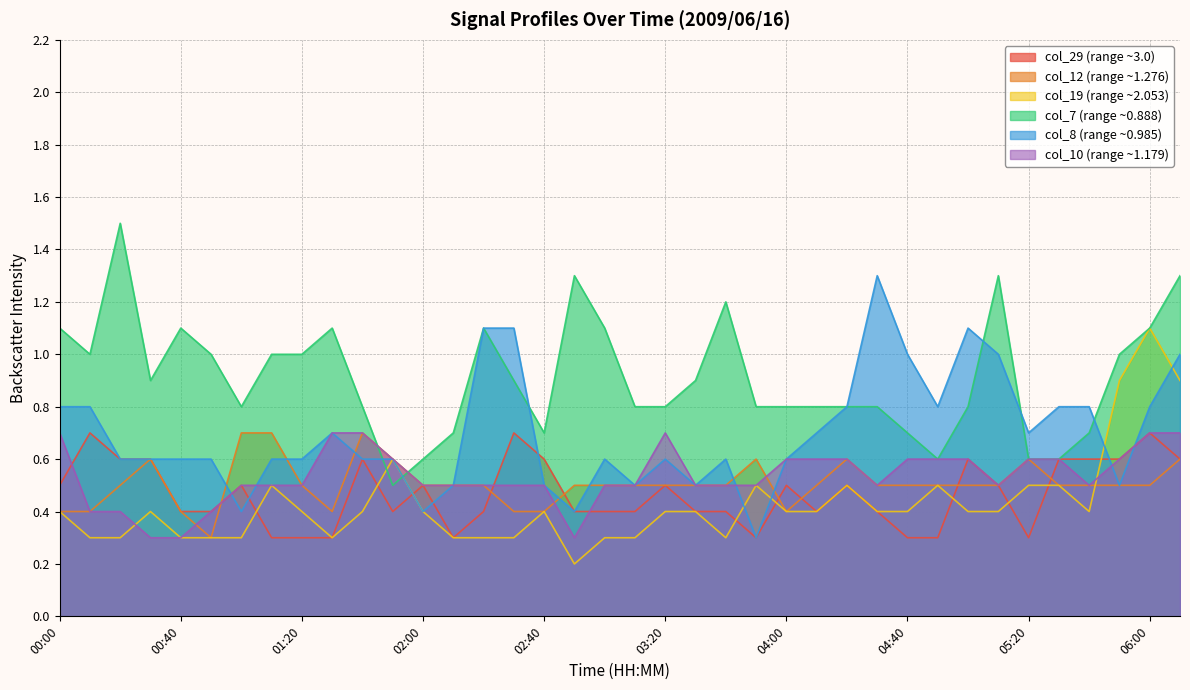

What is the label of the 12th point from the left?

01:50